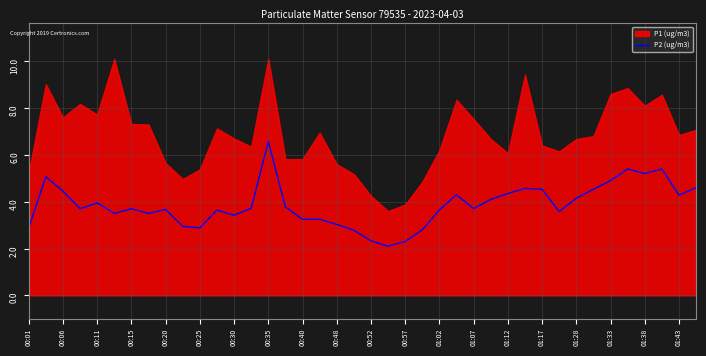

Is it true that P2 (ug/m3) equals 4.3 at 01:43?

True